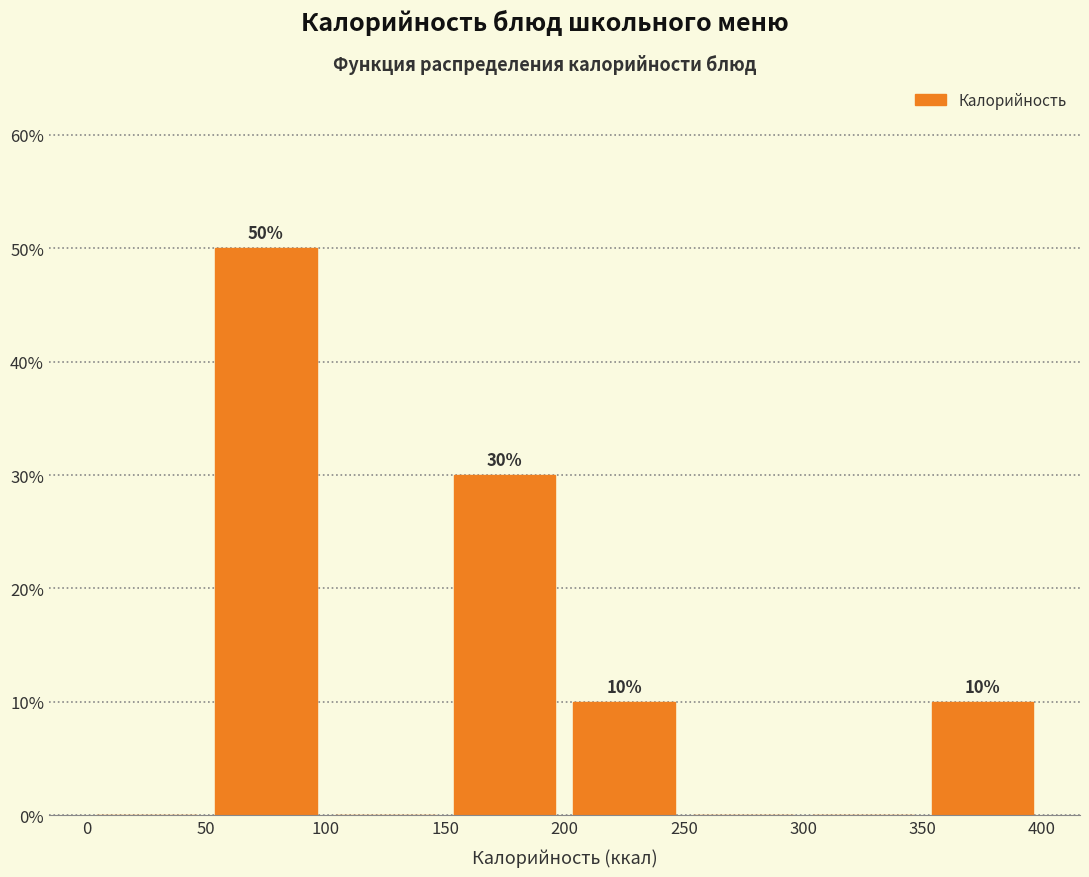

Which range on the x-axis has the tallest bar?

50 to 100